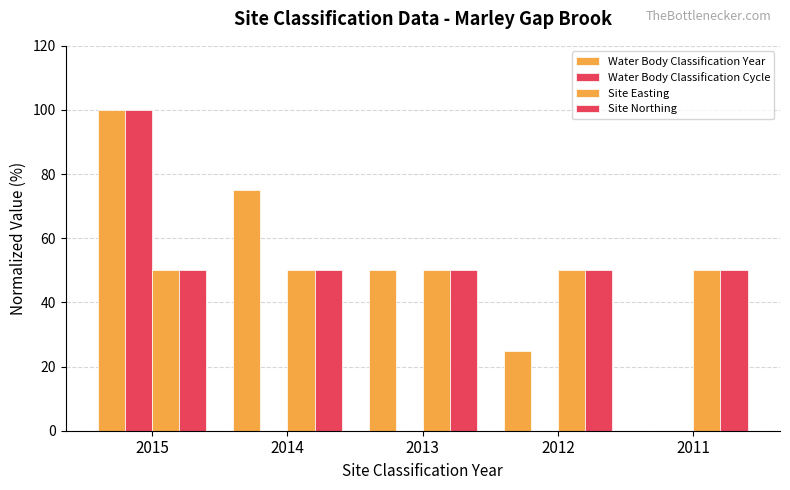

Reading right to left, transcribe all the data shown in this chart.

Water Body Classification Year: 2011=0	2012=25	2013=50	2014=75	2015=100
Water Body Classification Cycle: 2011=0	2012=0	2013=0	2014=0	2015=100
Site Easting: 2011=50	2012=50	2013=50	2014=50	2015=50
Site Northing: 2011=50	2012=50	2013=50	2014=50	2015=50